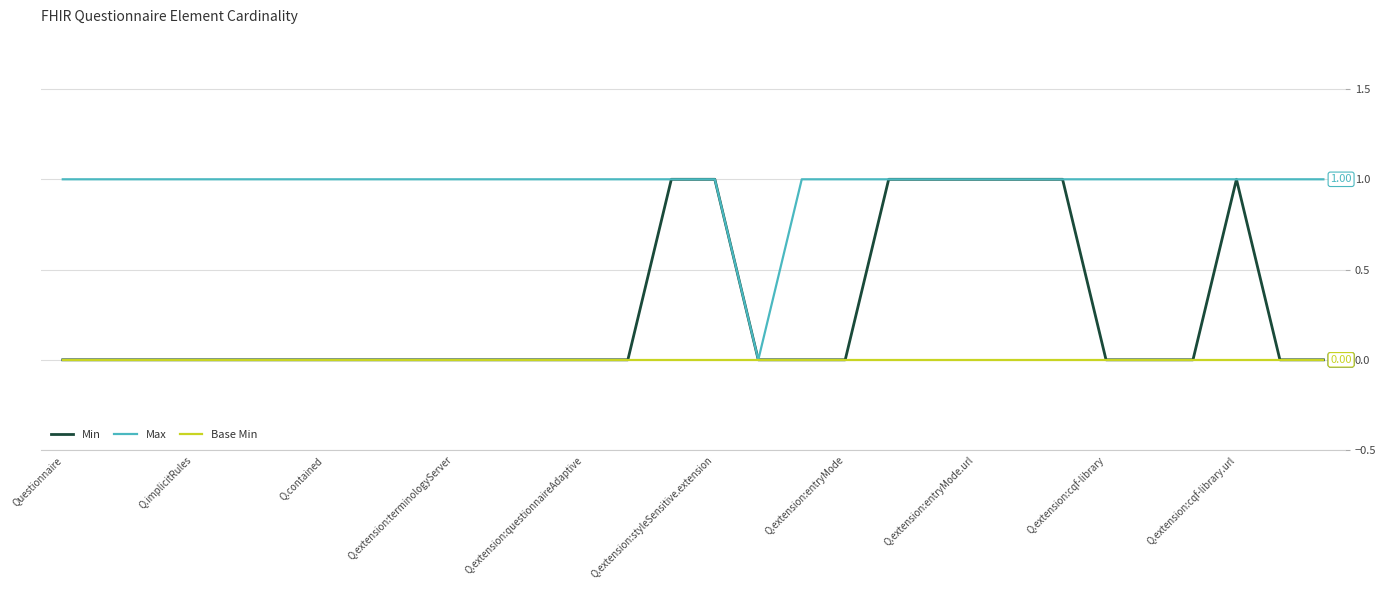

Which series has the largest total across all categories?

Max